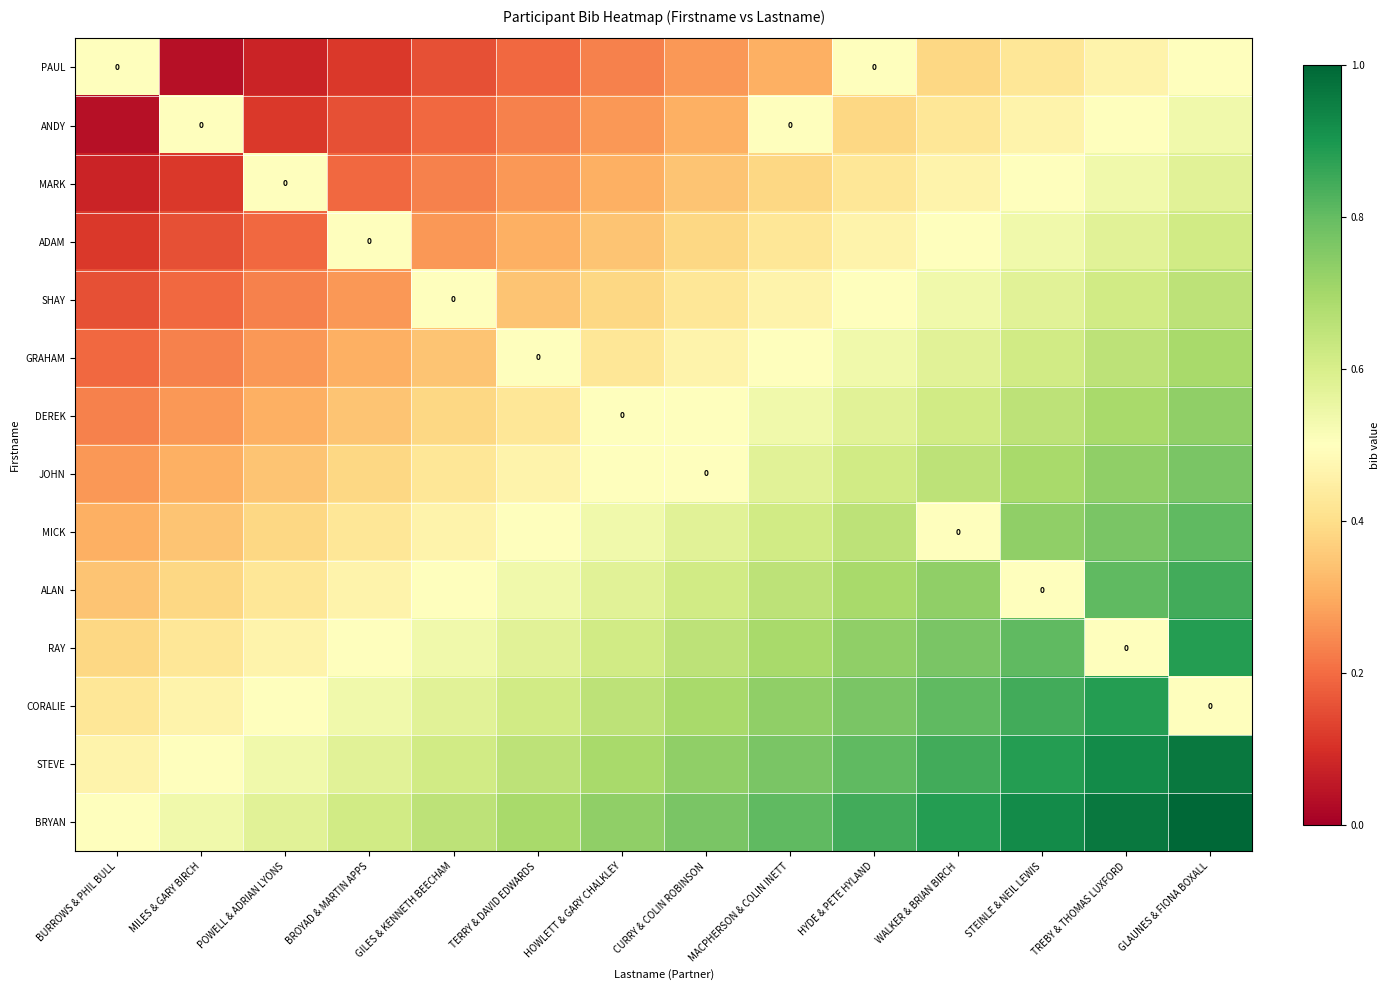

Is the value of STEVE at BROYAD & MARTIN APPS greater than the value of JOHN at TREBY & THOMAS LUXFORD?

No